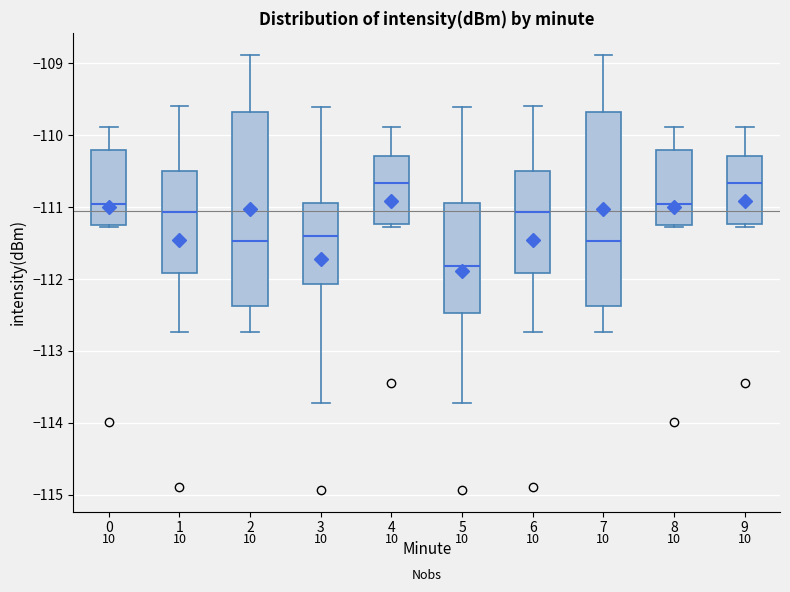

Reading left to right, transcribe this box plot: for each box, give where its median line is, the range the box spans, and where its two whiskers end, as read against the y-axis. The values are not printed on the chart, so give them approximately, as read against the axis.

0: median -110.9, box -111.2 to -110.2, whiskers -111.3 to -109.9
1: median -111.1, box -111.9 to -110.5, whiskers -112.7 to -109.6
2: median -111.5, box -112.4 to -109.7, whiskers -112.7 to -108.9
3: median -111.4, box -112.1 to -110.9, whiskers -113.7 to -109.6
4: median -110.7, box -111.2 to -110.3, whiskers -111.3 to -109.9
5: median -111.8, box -112.5 to -110.9, whiskers -113.7 to -109.6
6: median -111.1, box -111.9 to -110.5, whiskers -112.7 to -109.6
7: median -111.5, box -112.4 to -109.7, whiskers -112.7 to -108.9
8: median -110.9, box -111.2 to -110.2, whiskers -111.3 to -109.9
9: median -110.7, box -111.2 to -110.3, whiskers -111.3 to -109.9